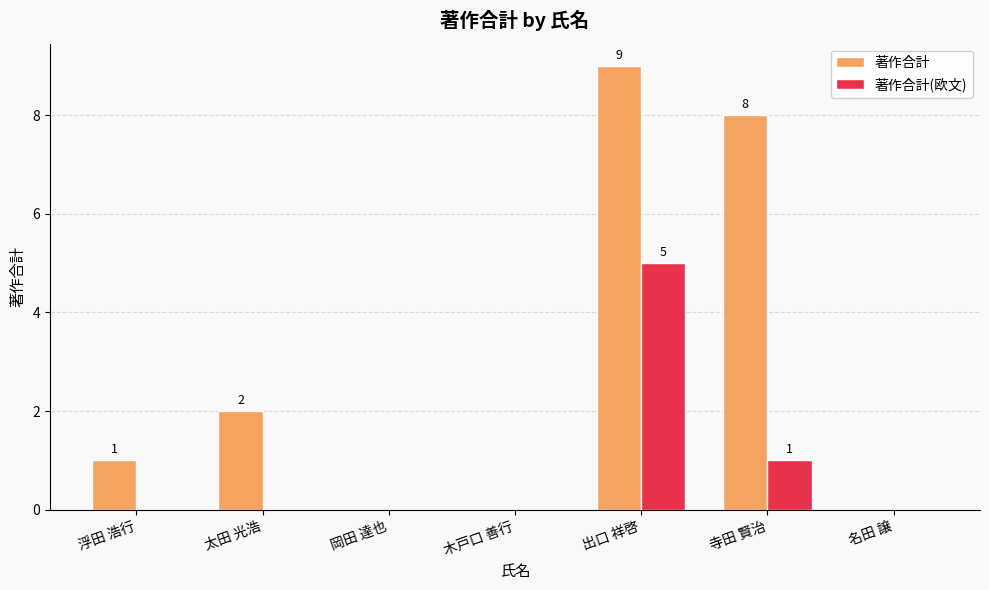

Does the chart contain stacked bars?

No